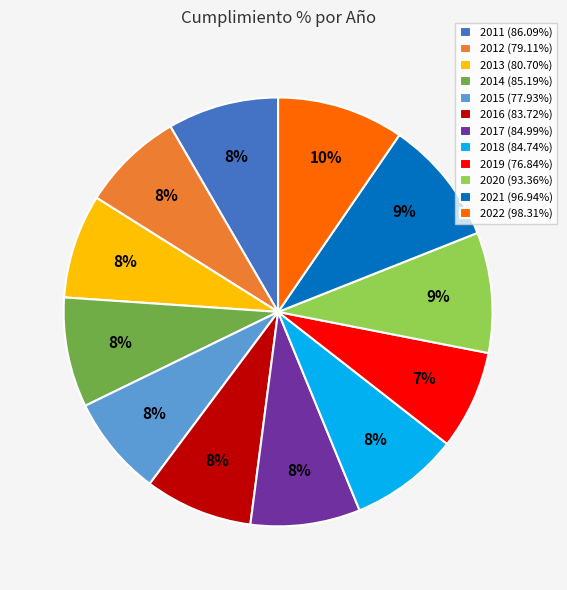

What is the ratio of the value at 2015 (77.93%) to the value at 2022 (98.31%)?

0.8